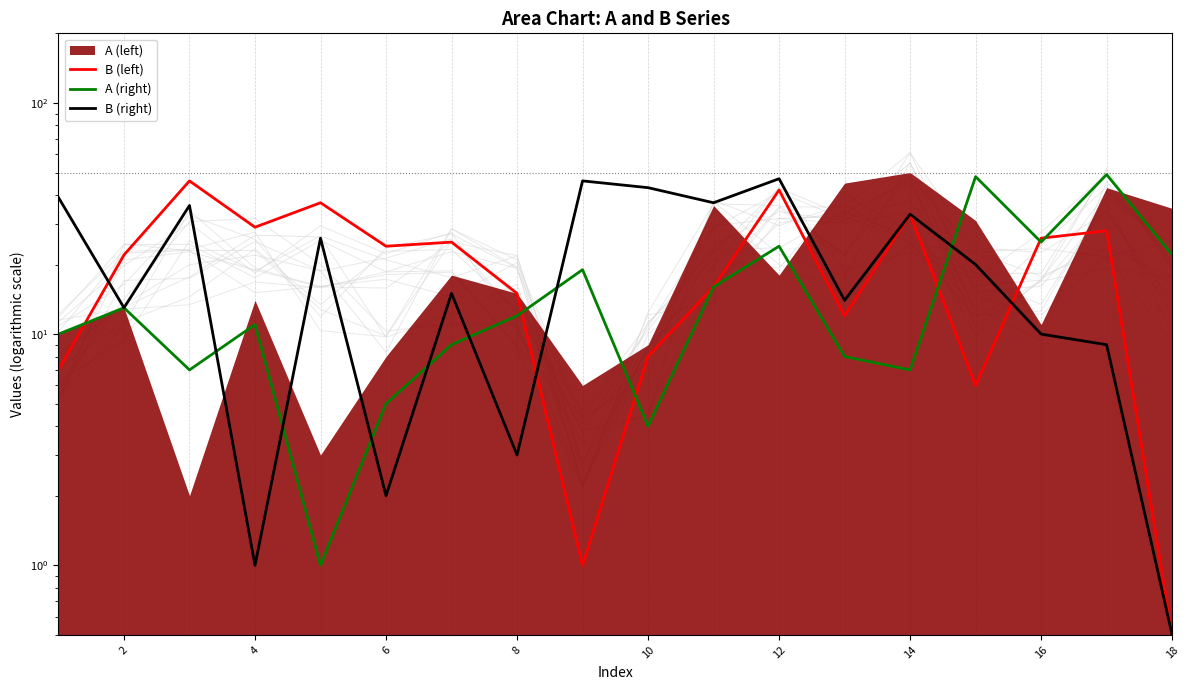

The value of A (right) at 2 is 8.8. True or false?

False